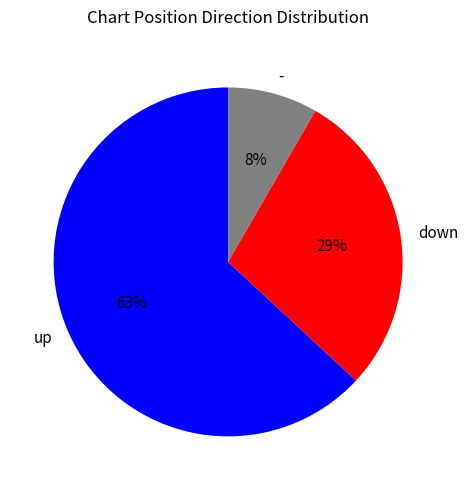

How many segments does this pie chart have?

3